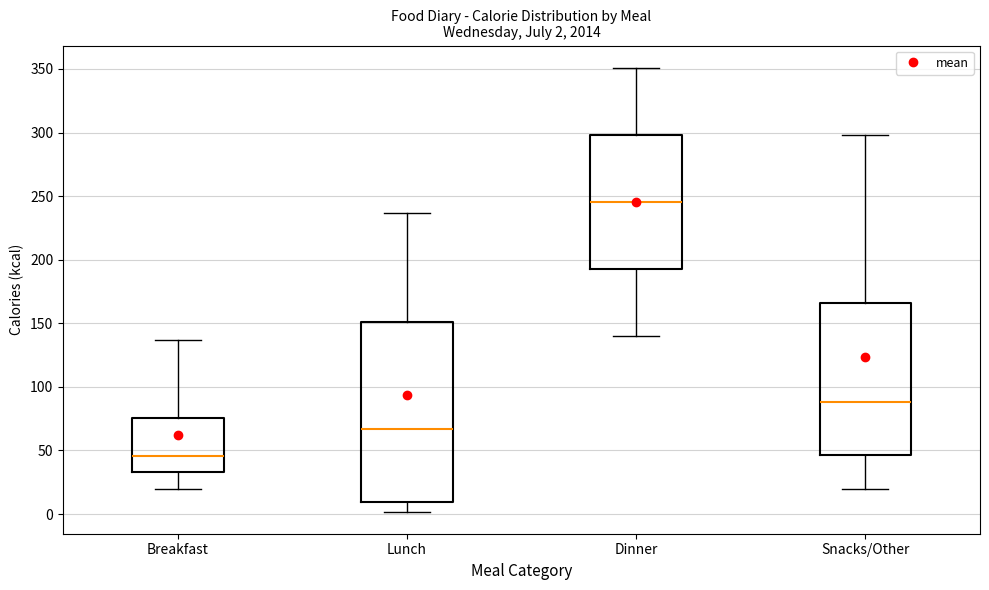

Which box's median line is the lowest?

Breakfast